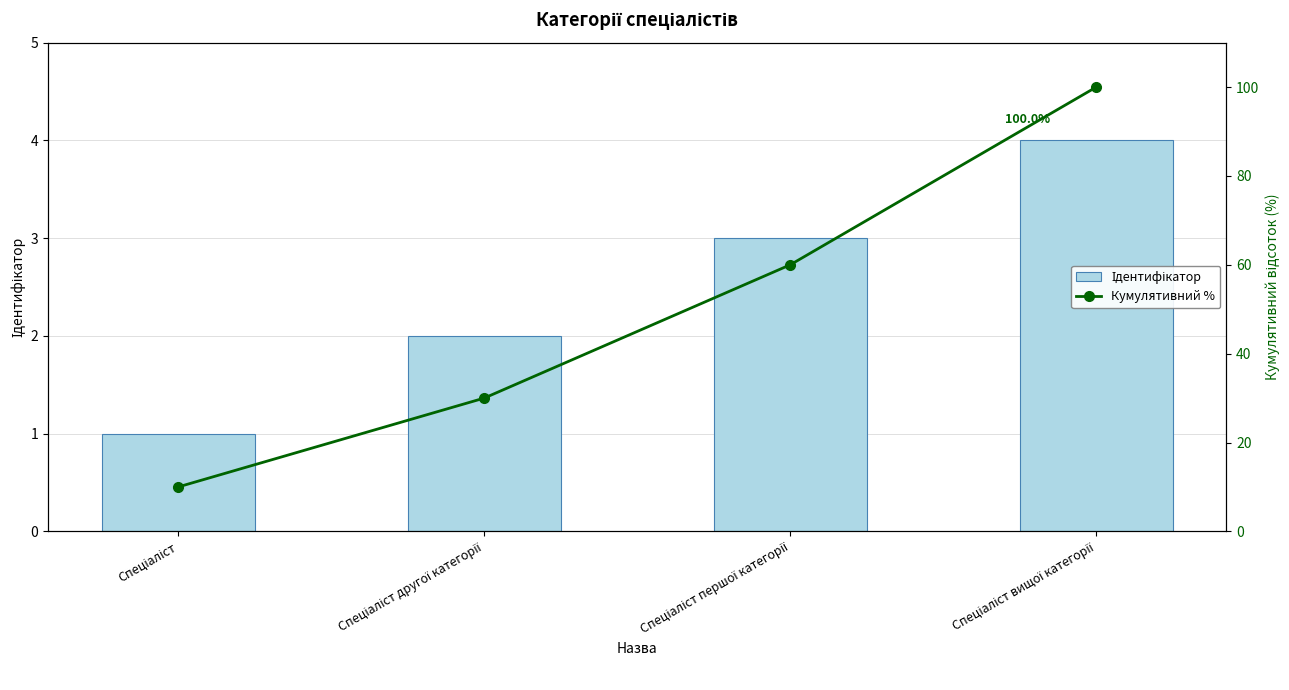

At which label is Ідентифікатор closest to 2?

Спеціаліст другої категорії